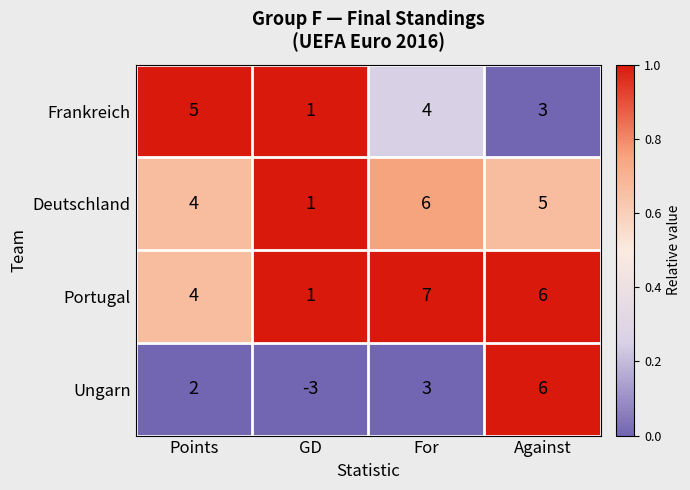

Count the number of categories in the chart.

4